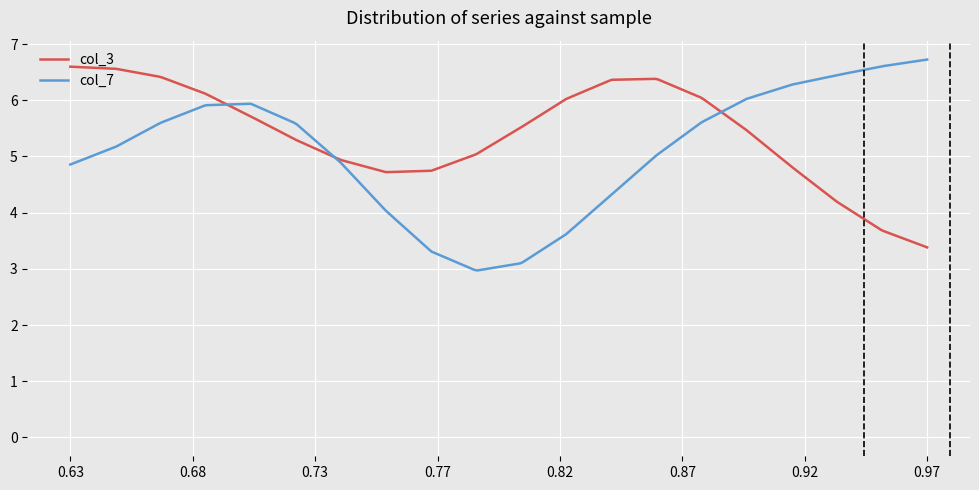

What is the maximum value shown in the chart?

6.7